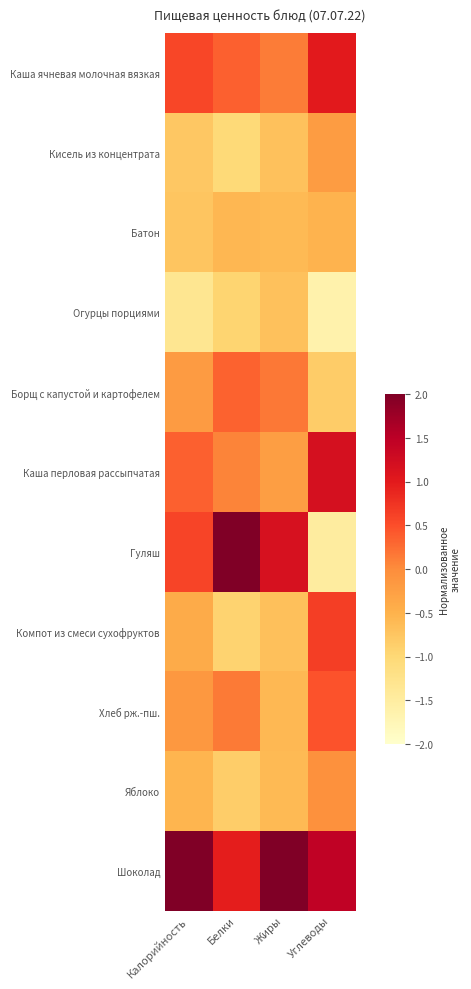

Reading right to left, list all the values displayed in this chart.

Каша ячневая молочная вязкая: Углеводы=1.0	Жиры=0.1	Белки=0.4	Калорийность=0.6
Кисель из концентрата: Углеводы=-0.2	Жиры=-0.7	Белки=-1.0	Калорийность=-0.8
Батон: Углеводы=-0.5	Жиры=-0.6	Белки=-0.6	Калорийность=-0.7
Огурцы порциями: Углеводы=-1.6	Жиры=-0.7	Белки=-0.9	Калорийность=-1.3
Борщ с капустой и картофелем: Углеводы=-0.8	Жиры=0.2	Белки=0.3	Калорийность=-0.2
Каша перловая рассыпчатая: Углеводы=1.2	Жиры=-0.2	Белки=0.1	Калорийность=0.4
Гуляш: Углеводы=-1.5	Жиры=1.2	Белки=2.4	Калорийность=0.6
Компот из смеси сухофруктов: Углеводы=0.7	Жиры=-0.7	Белки=-0.9	Калорийность=-0.4
Хлеб рж.-пш.: Углеводы=0.5	Жиры=-0.6	Белки=0.1	Калорийность=-0.2
Яблоко: Углеводы=-0.0	Жиры=-0.6	Белки=-0.8	Калорийность=-0.5
Шоколад: Углеводы=1.4	Жиры=2.6	Белки=1.0	Калорийность=2.6